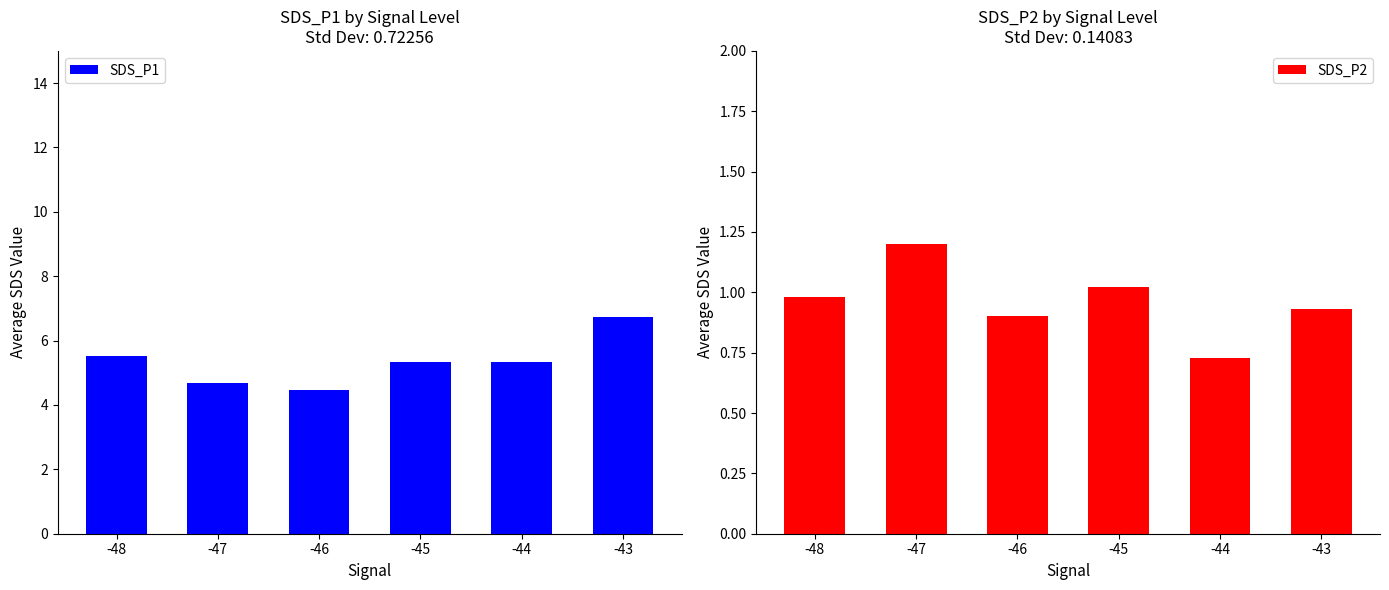

How many bars are there in total?

12